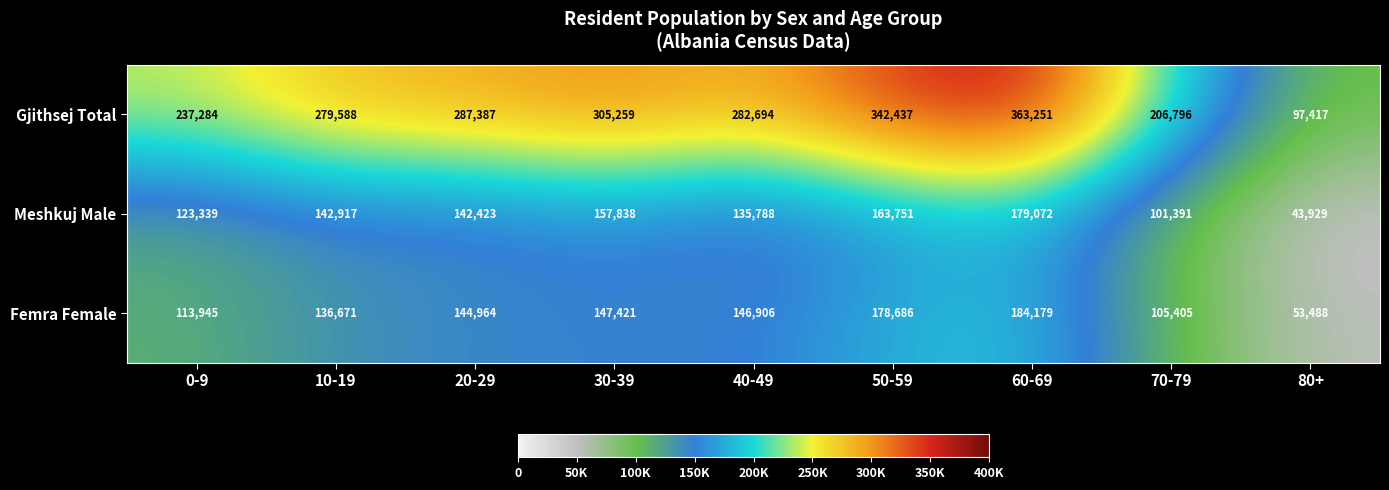

Reading left to right, extract all data points from this chart.

Gjithsej Total: 237284	279588	287387	305259	282694	342437	363251	206796	97417
Meshkuj Male: 123339	142917	142423	157838	135788	163751	179072	101391	43929
Femra Female: 113945	136671	144964	147421	146906	178686	184179	105405	53488